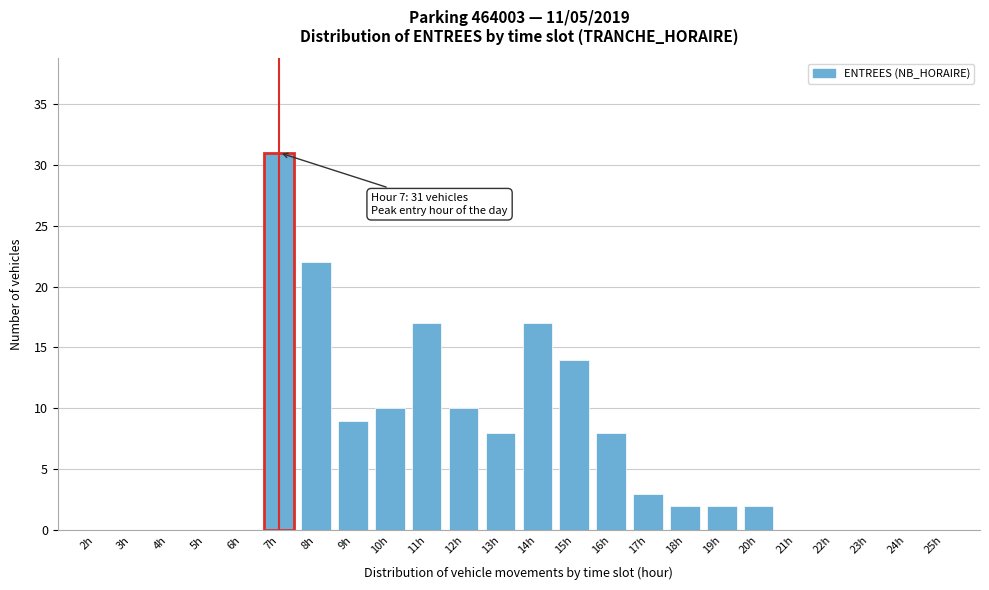

Reading right to left, transcribe all the data shown in this chart.

25h=0	24h=0	23h=0	22h=0	21h=0	20h=2	19h=2	18h=2	17h=3	16h=8	15h=14	14h=17	13h=8	12h=10	11h=17	10h=10	9h=9	8h=22	7h=31	6h=0	5h=0	4h=0	3h=0	2h=0